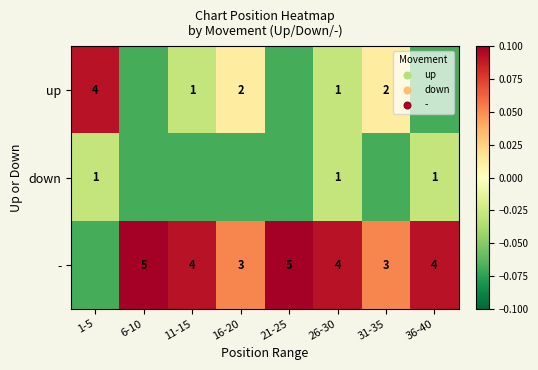

Is the value of down at 1-5 greater than the value of - at 36-40?

No